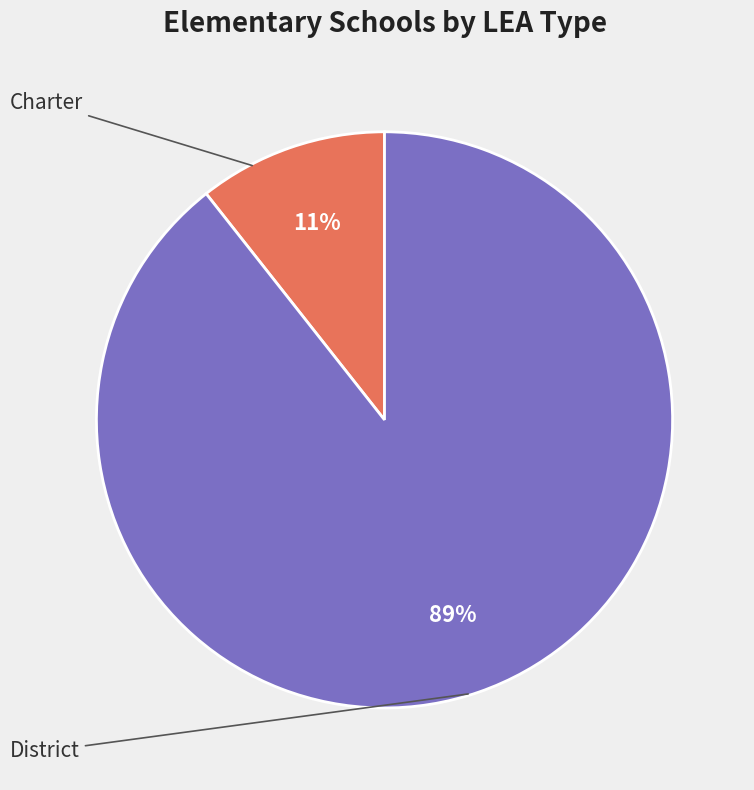

Count the number of slices in the pie.

2